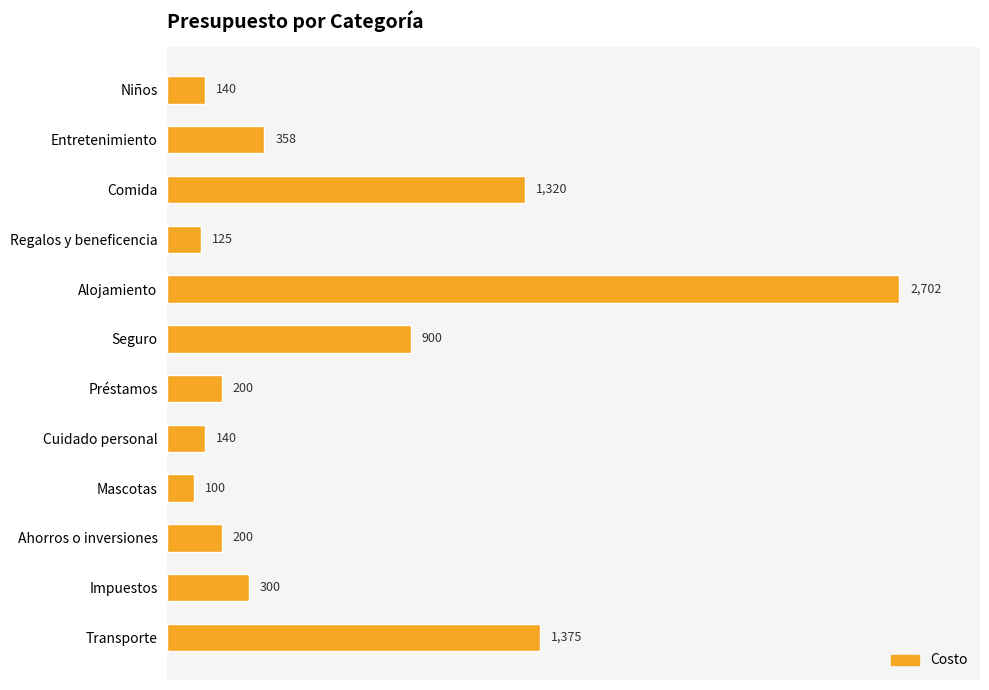

Are the bars grouped side by side (vs. stacked)?

No